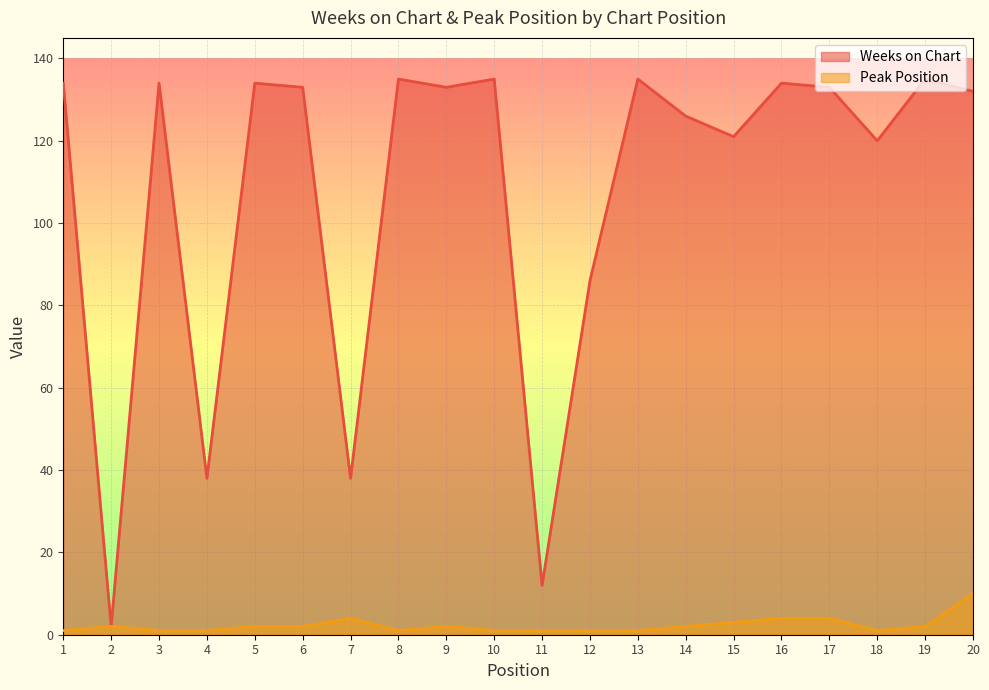

What is the difference between the highest and lowest values at 4?

37